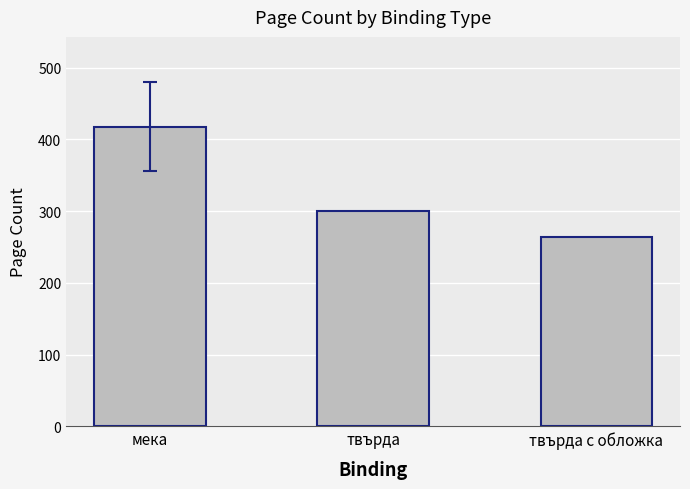

Reading left to right, list all the values displayed in this chart.

417.7	300.0	264.0